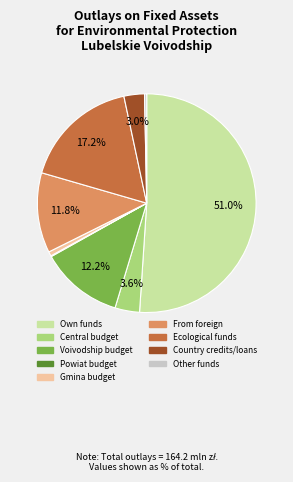

To the nearest percent, what portion does Gmina budget represent?

1%